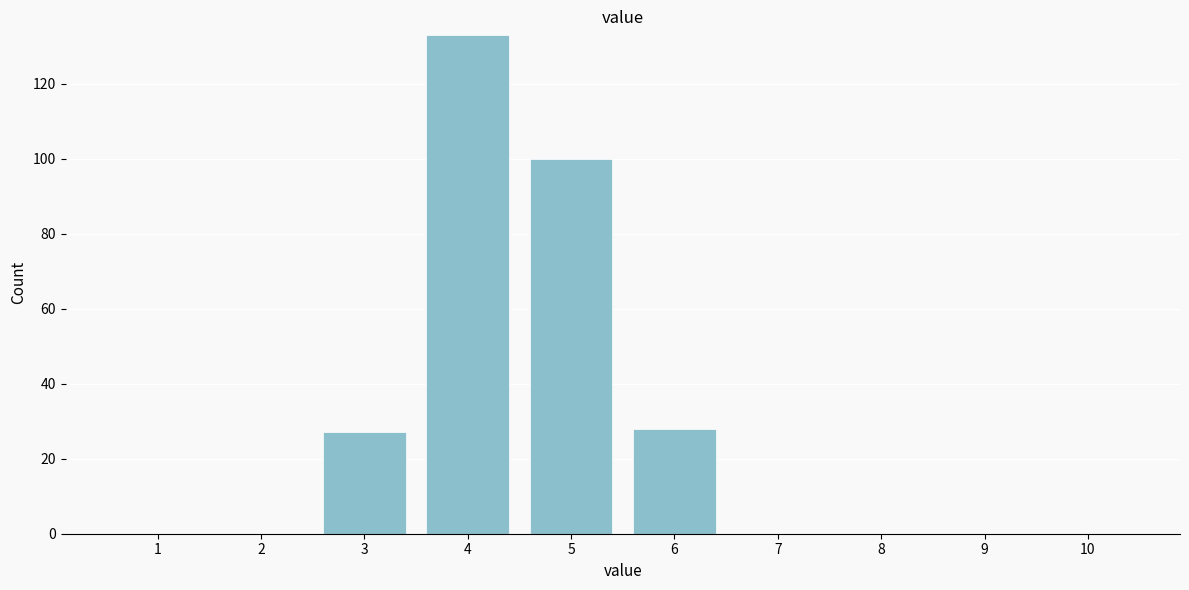

Reading left to right, list all the values displayed in this chart.

1=0	2=0	3=27	4=133	5=100	6=28	7=0	8=0	9=0	10=0